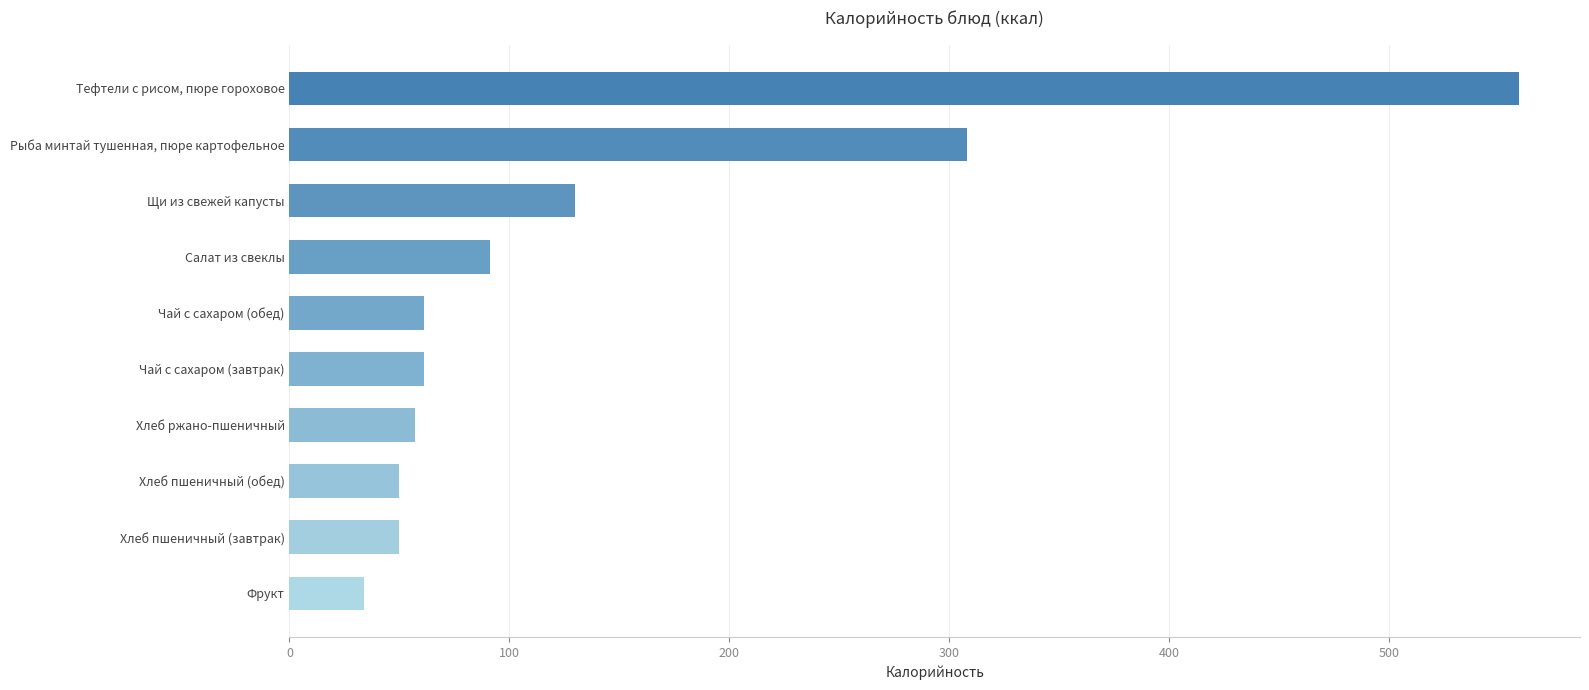

Reading bottom to top, transcribe all the data shown in this chart.

34	50	50	57	61	61	91	130	308	559